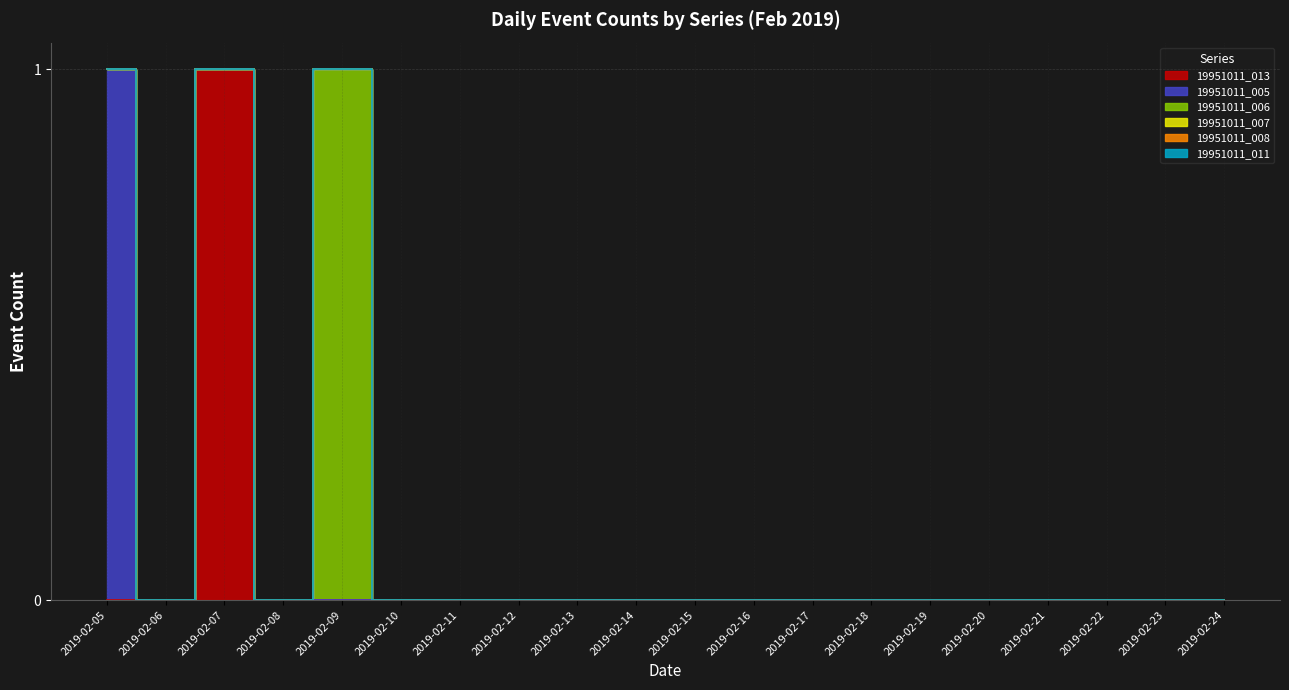

True or false: 19951011_006 and 19951011_011 cross at least once.

False